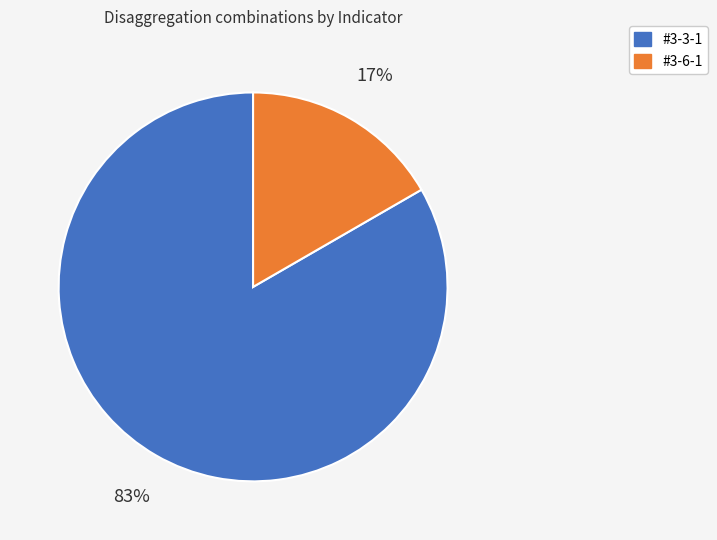

The #3-3-1 slice represents 83% of the pie. True or false?

True